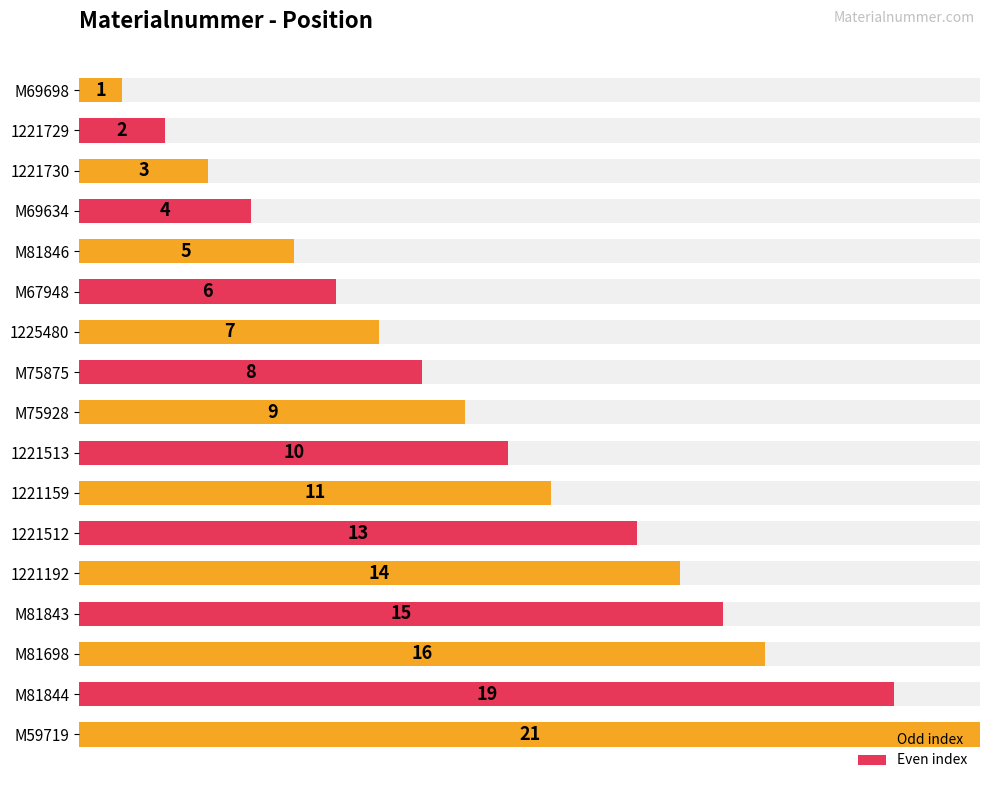

How many values are below 9?

8